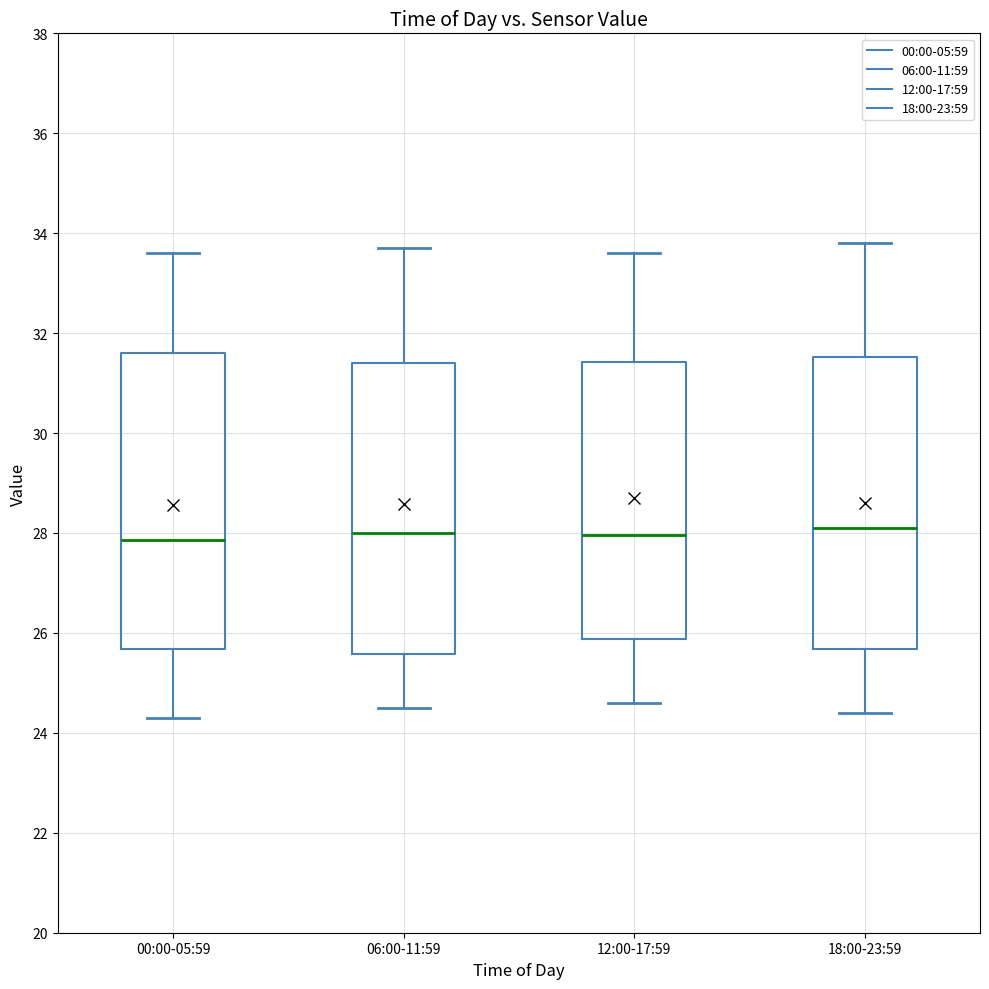

Reading left to right, read every box against the y-axis: the position of its median line, the range the box covers, and the ends of its whiskers. The values are not printed on the chart, so give them approximately, as read against the axis.

00:00-05:59: median 27.8, box 25.6 to 31.6, whiskers 24.4 to 33.6
06:00-11:59: median 28.0, box 25.6 to 31.4, whiskers 24.6 to 33.8
12:00-17:59: median 28.0, box 25.8 to 31.4, whiskers 24.6 to 33.6
18:00-23:59: median 28.2, box 25.6 to 31.6, whiskers 24.4 to 33.8